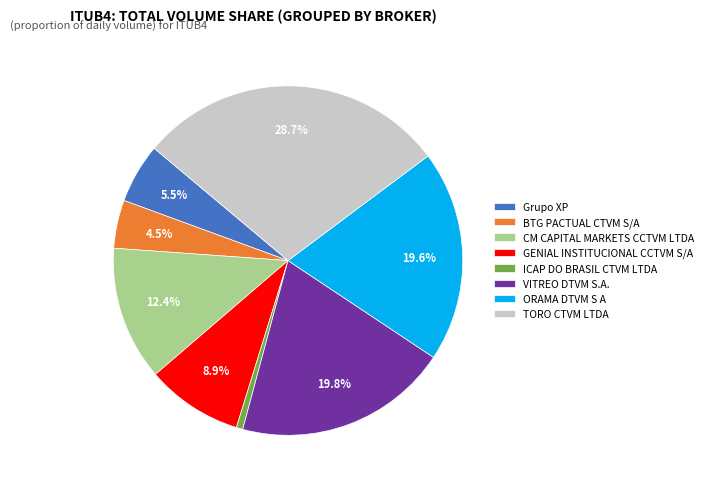

Which slice is the smallest?

ICAP DO BRASIL CTVM LTDA